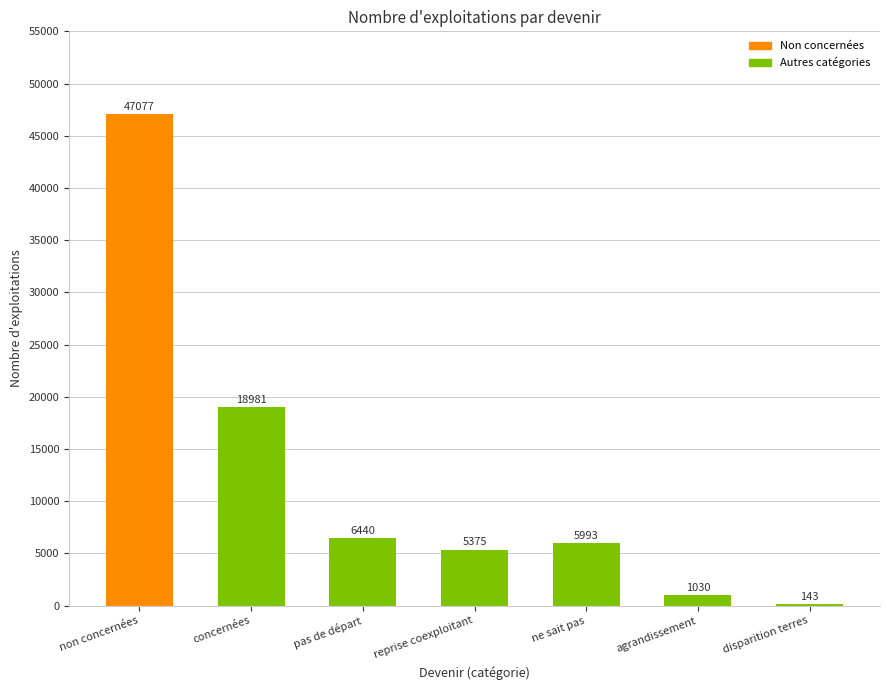

What is the change in value from concernées to agrandissement?

-17951